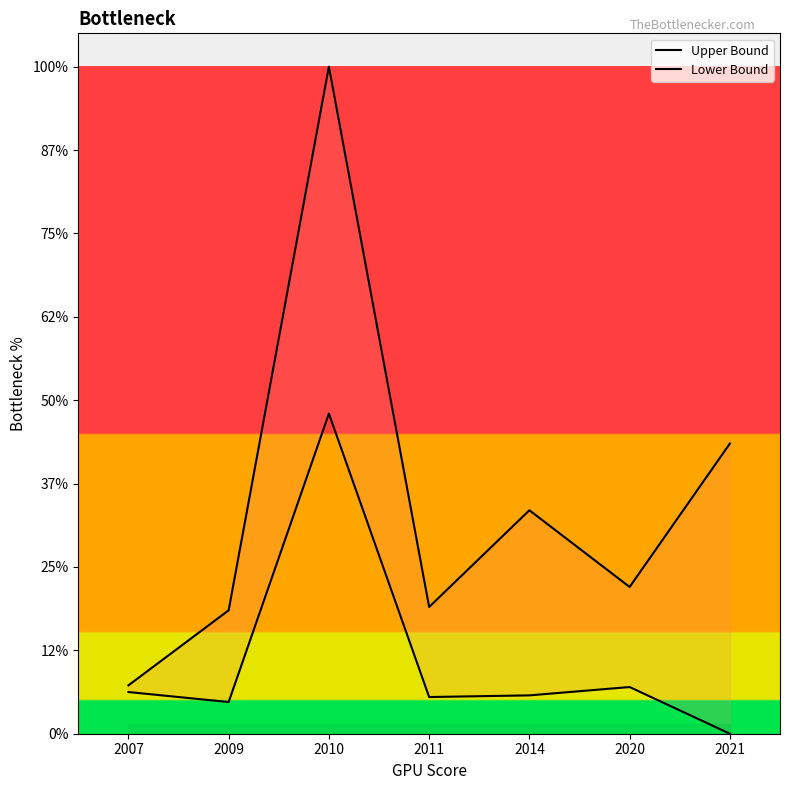

True or false: Lower Bound and Upper Bound cross at least once.

False